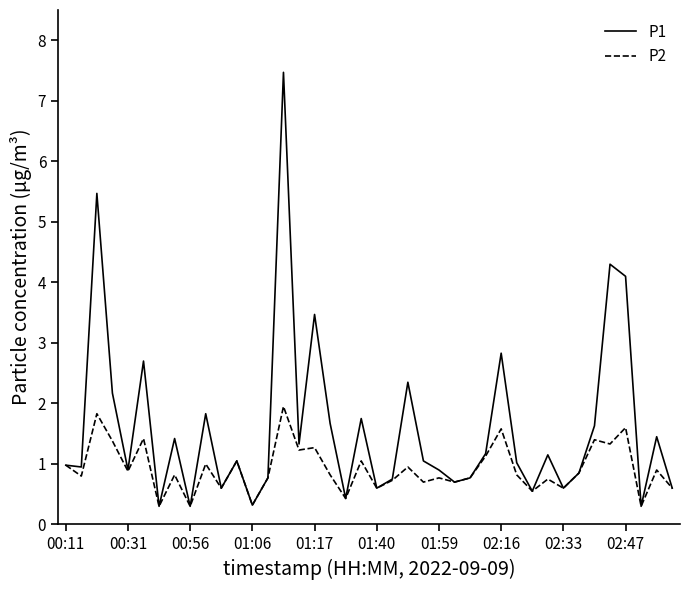

What is the minimum value for P2?

0.3